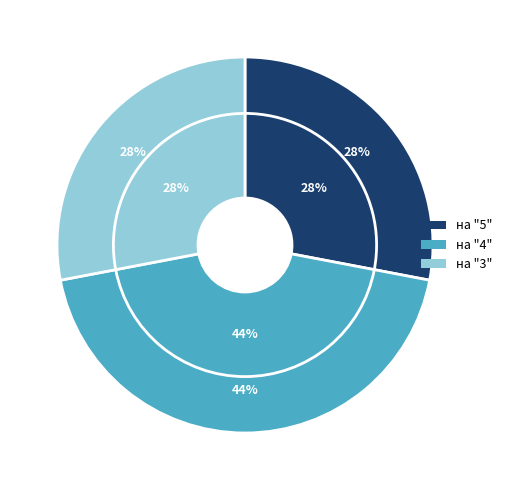

To the nearest percent, what percentage of the pie is на "5"?

28%